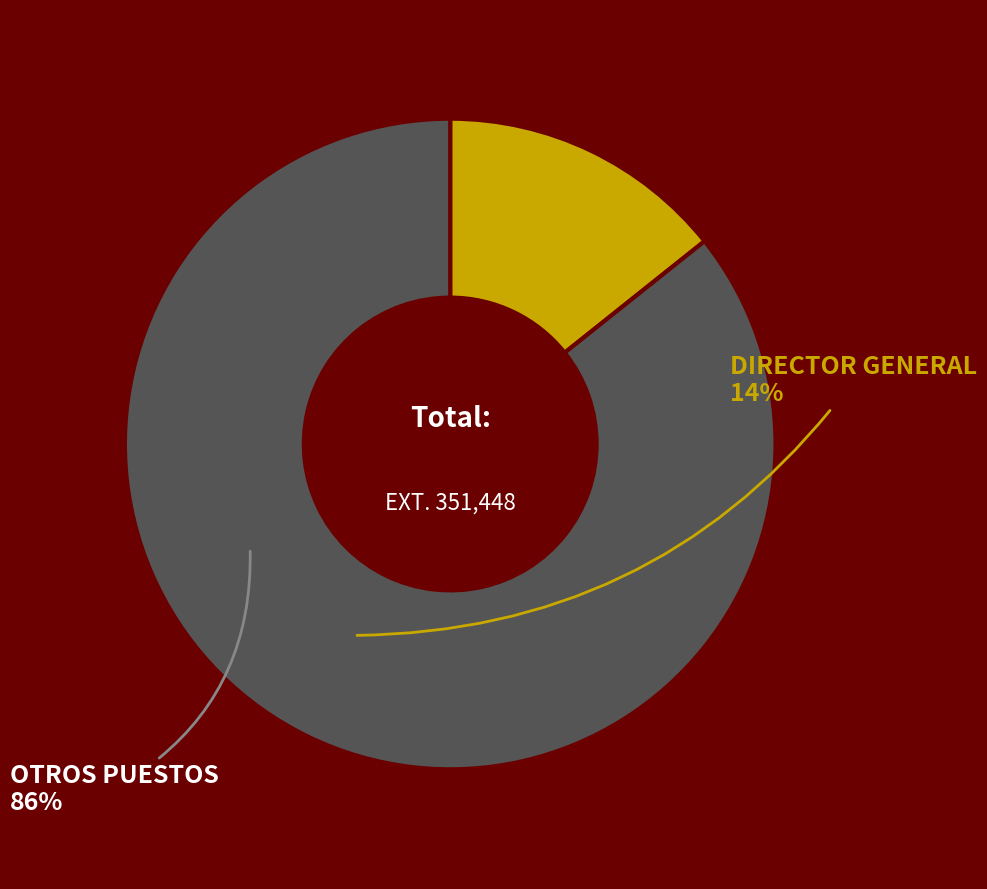

Does any single category account for the majority?

Yes